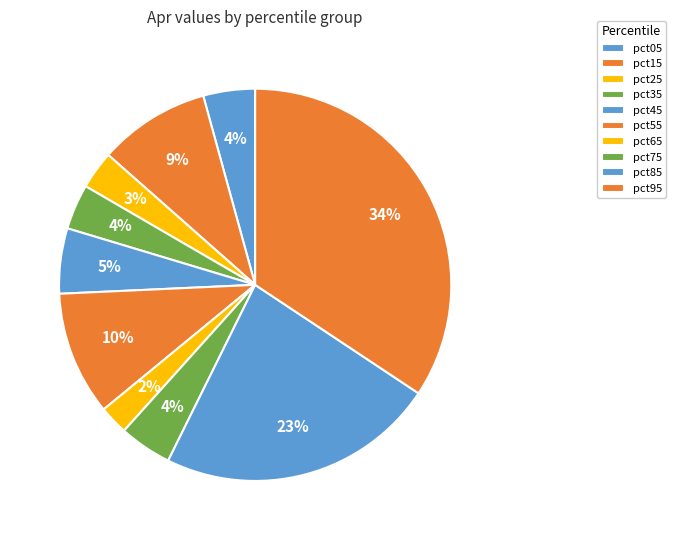

Is pct35 the majority of the pie?

No